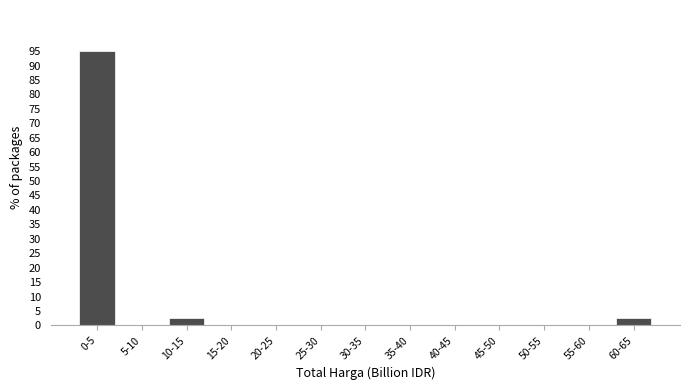

Reading left to right, what are all the values shown in this chart?

0-5=95.0	5-10=0.0	10-15=2.5	15-20=0.0	20-25=0.0	25-30=0.0	30-35=0.0	35-40=0.0	40-45=0.0	45-50=0.0	50-55=0.0	55-60=0.0	60-65=2.5